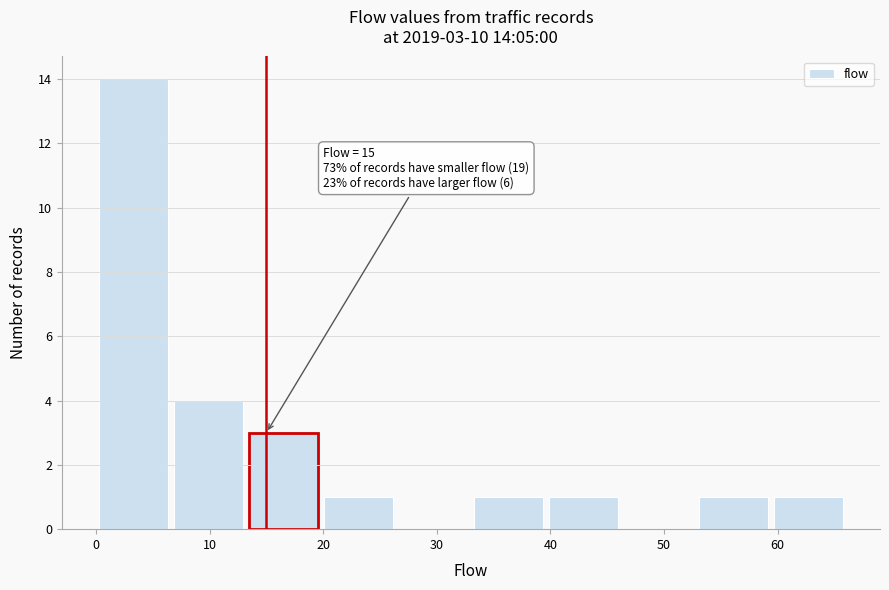

Over which range of the x-axis is the bar tallest?

0.0 to 6.6